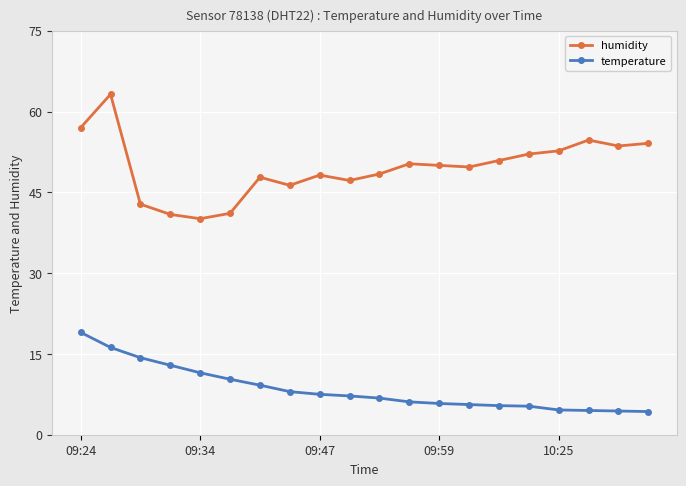

True or false: temperature and humidity cross at least once.

False